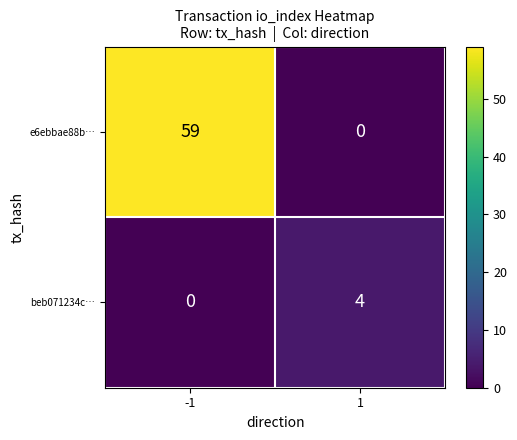

Reading right to left, list all the values displayed in this chart.

e6ebbae88b…: 0	59
beb071234c…: 4	0